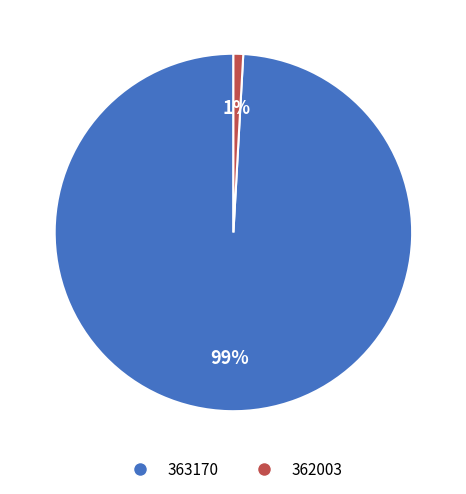

Does 362003 represent more than half of the total?

No